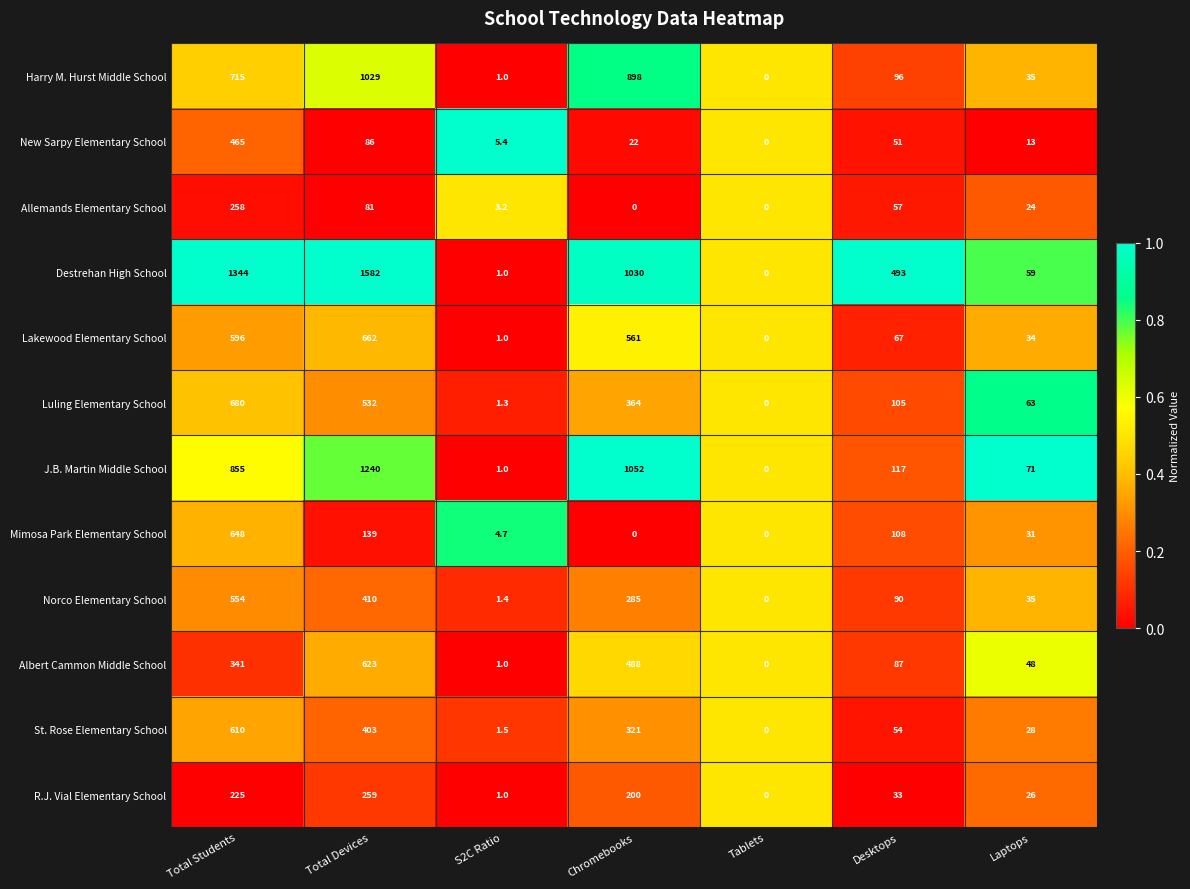

Between S2C Ratio and Desktops, which series saw the biggest shift?

Destrehan High School